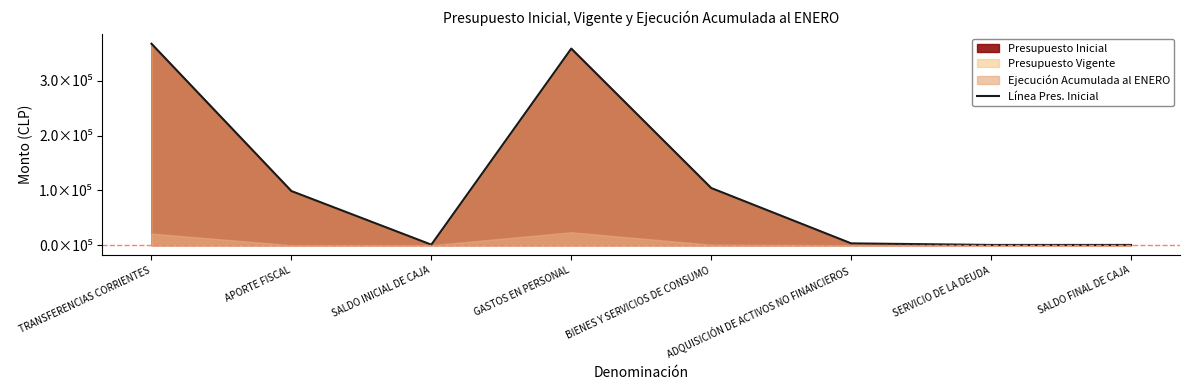

What is the sum of the values at SALDO FINAL DE CAJA and SALDO INICIAL DE CAJA?

1500